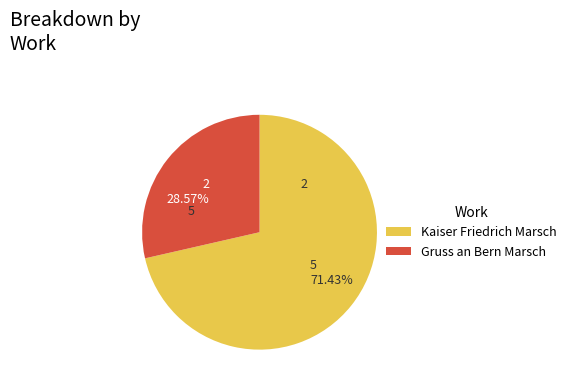

Combined, do 5 71.43% and 2 28.57% account for over 50%?

Yes